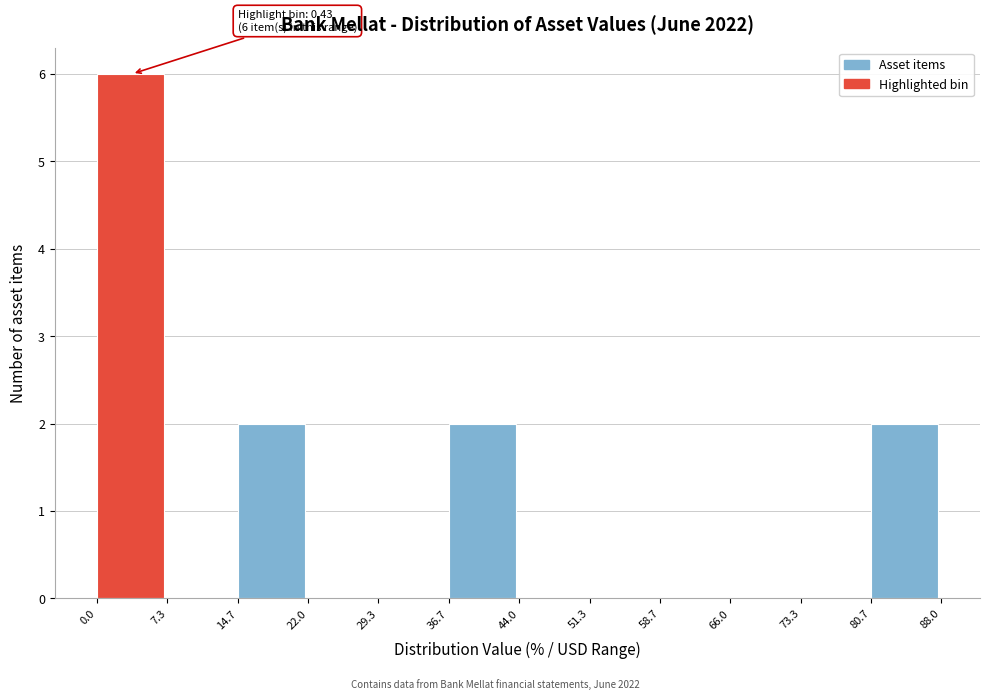

Over which range of the x-axis is the bar tallest?

0.0 to 7.3